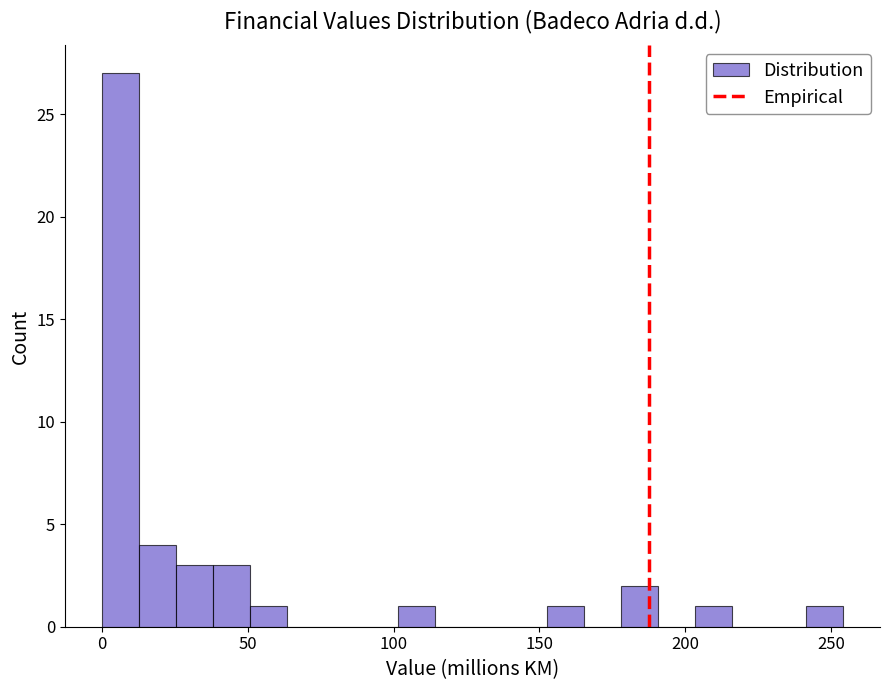

Around what value on the x-axis is the tallest bar? Give the approximate position of its centre, as read against the axis.

5